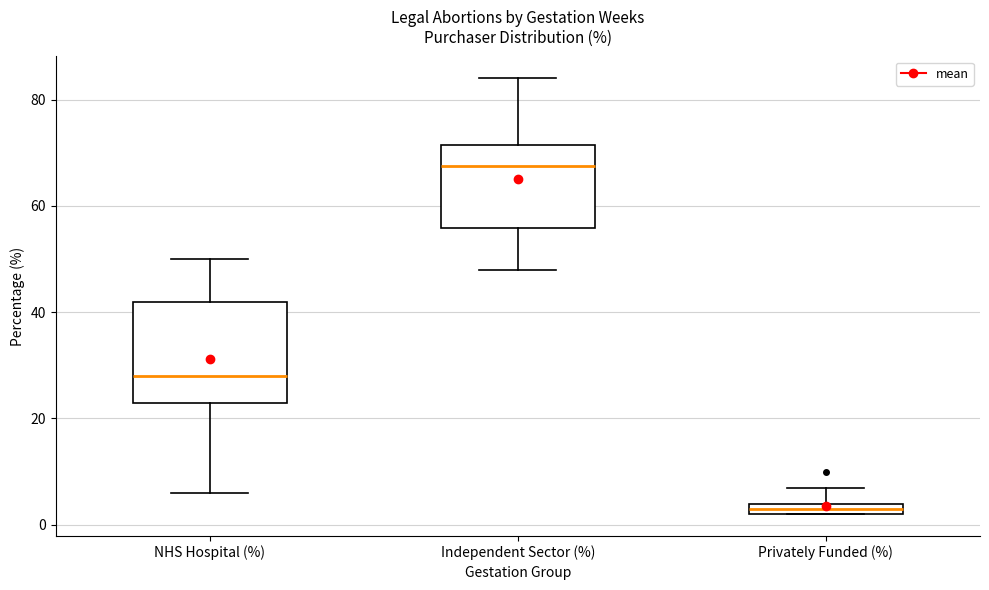

Which box is the tallest, from its lower edge to its upper edge?

NHS Hospital (%)